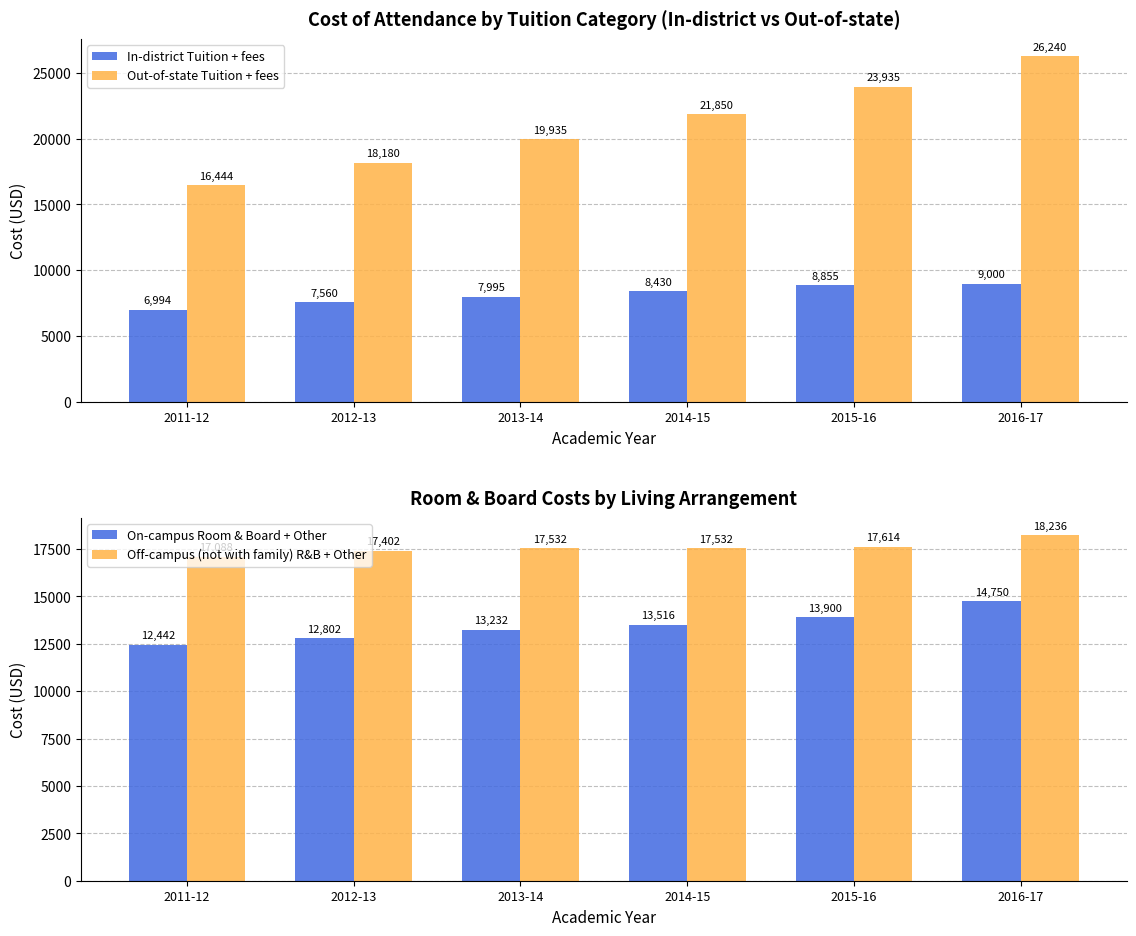

Is it true that In-district Tuition + fees equals 7995 at 2013-14?

True